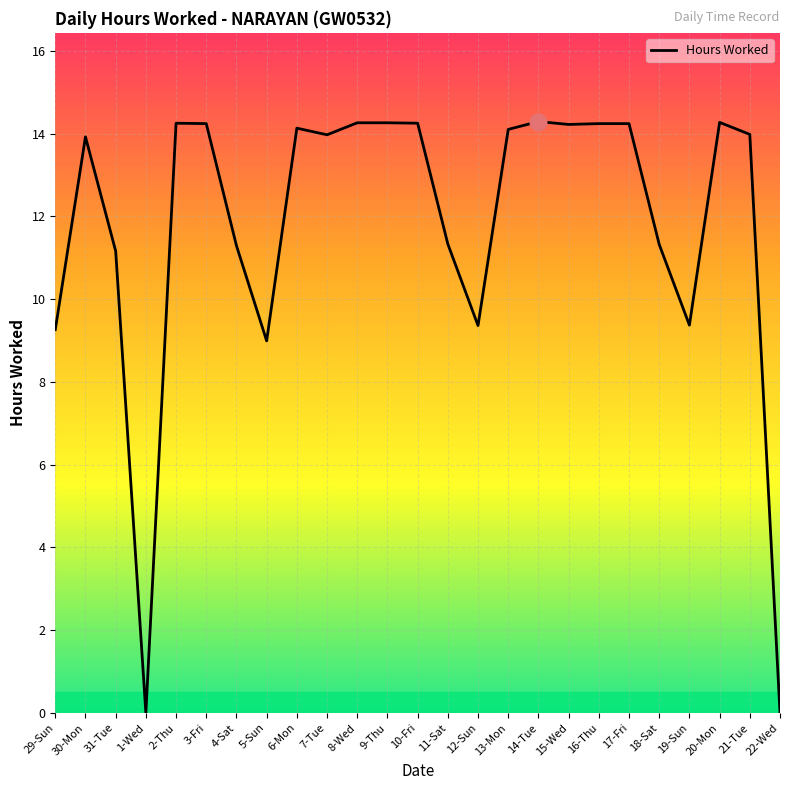

At which label does the data first exceed 13?

30-Mon